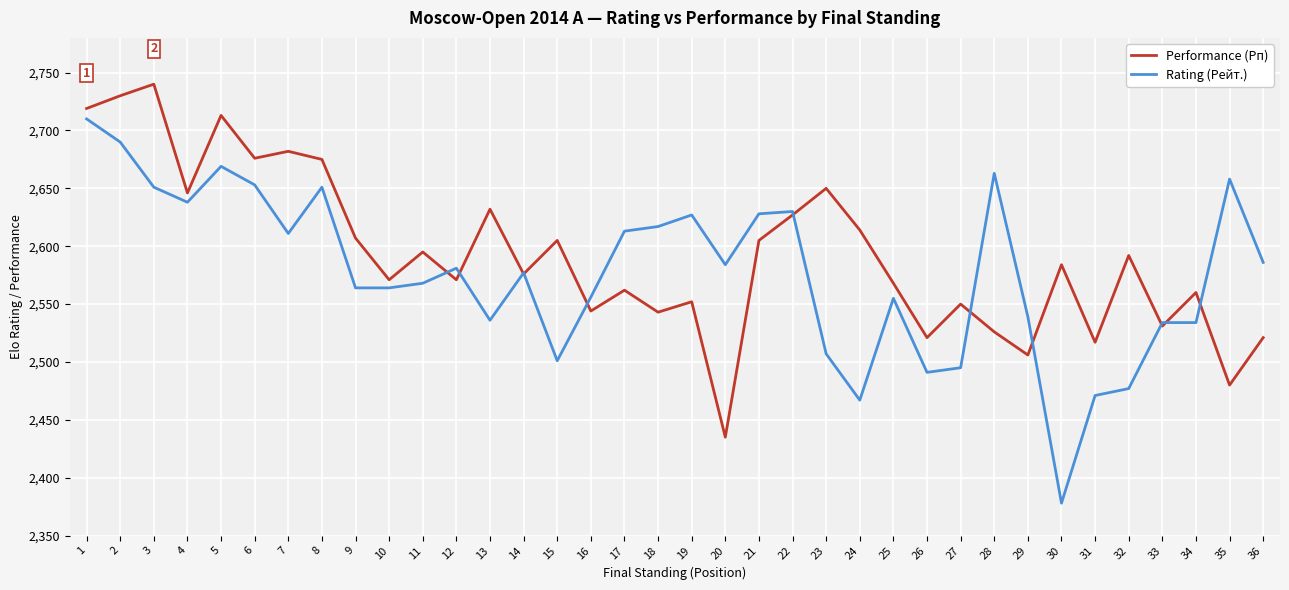

How many values in the Rating (Рейт.) series are below 2581?

18